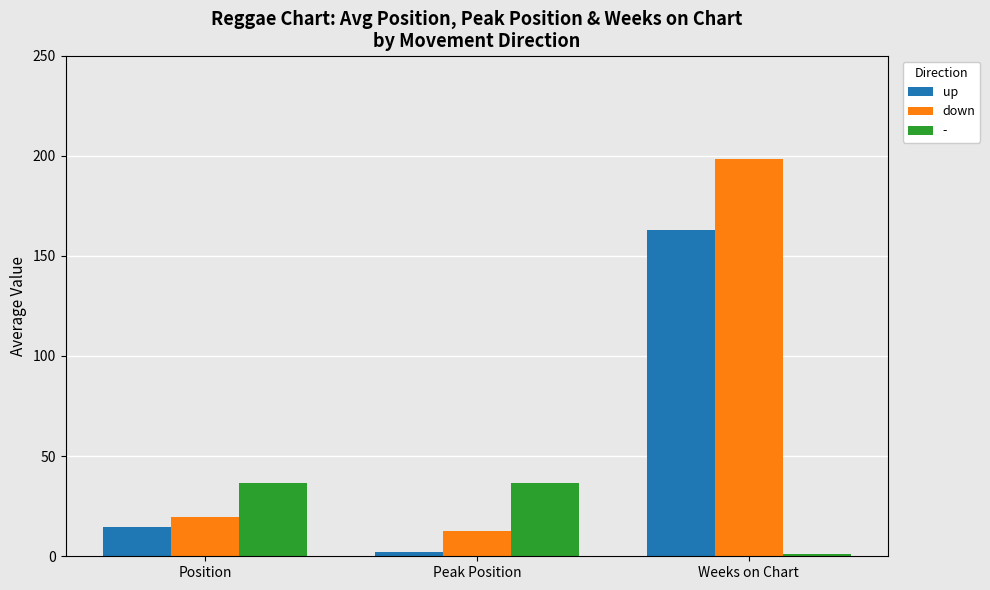

Which series has the widest spread of values?

down